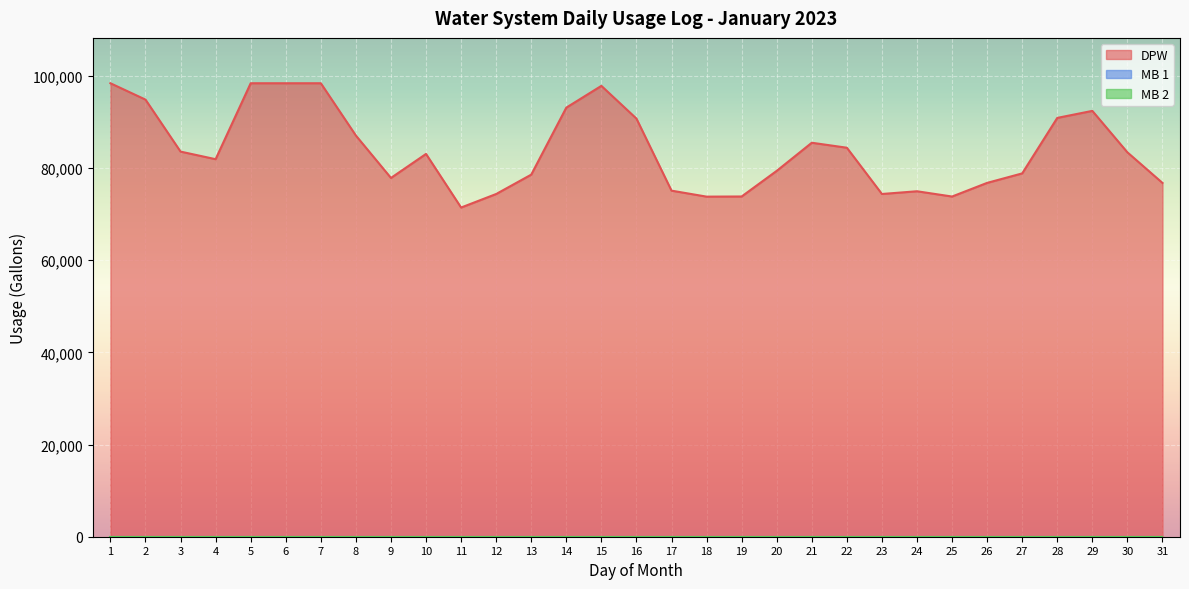

List the labels in order of MB 1 value, largest first.

1, 2, 3, 4, 5, 6, 7, 8, 9, 10, 11, 12, 13, 14, 15, 16, 17, 18, 19, 20, 21, 22, 23, 24, 25, 26, 27, 28, 29, 30, 31